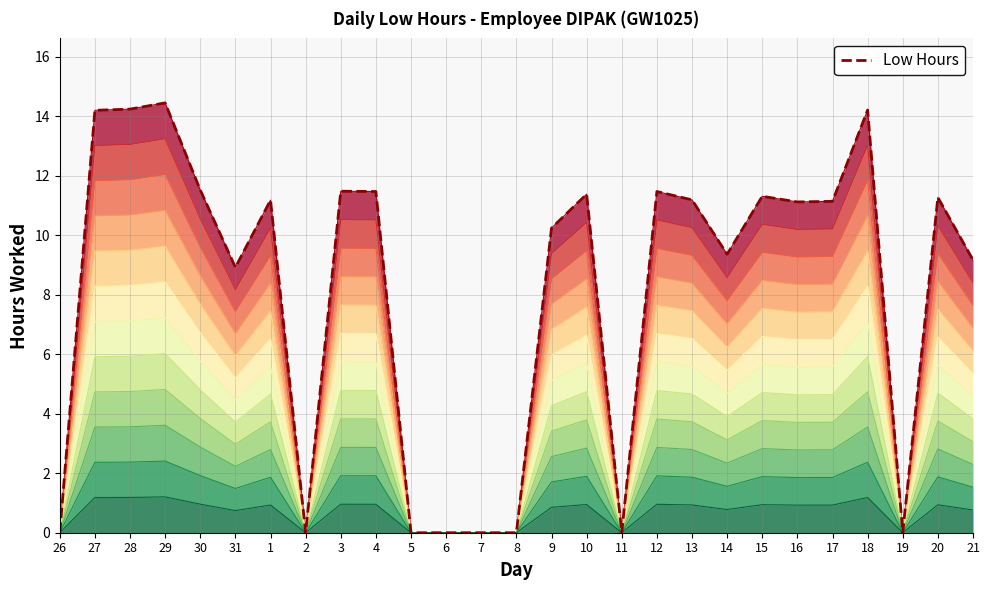

Which has a higher value, 31 or 30?

30